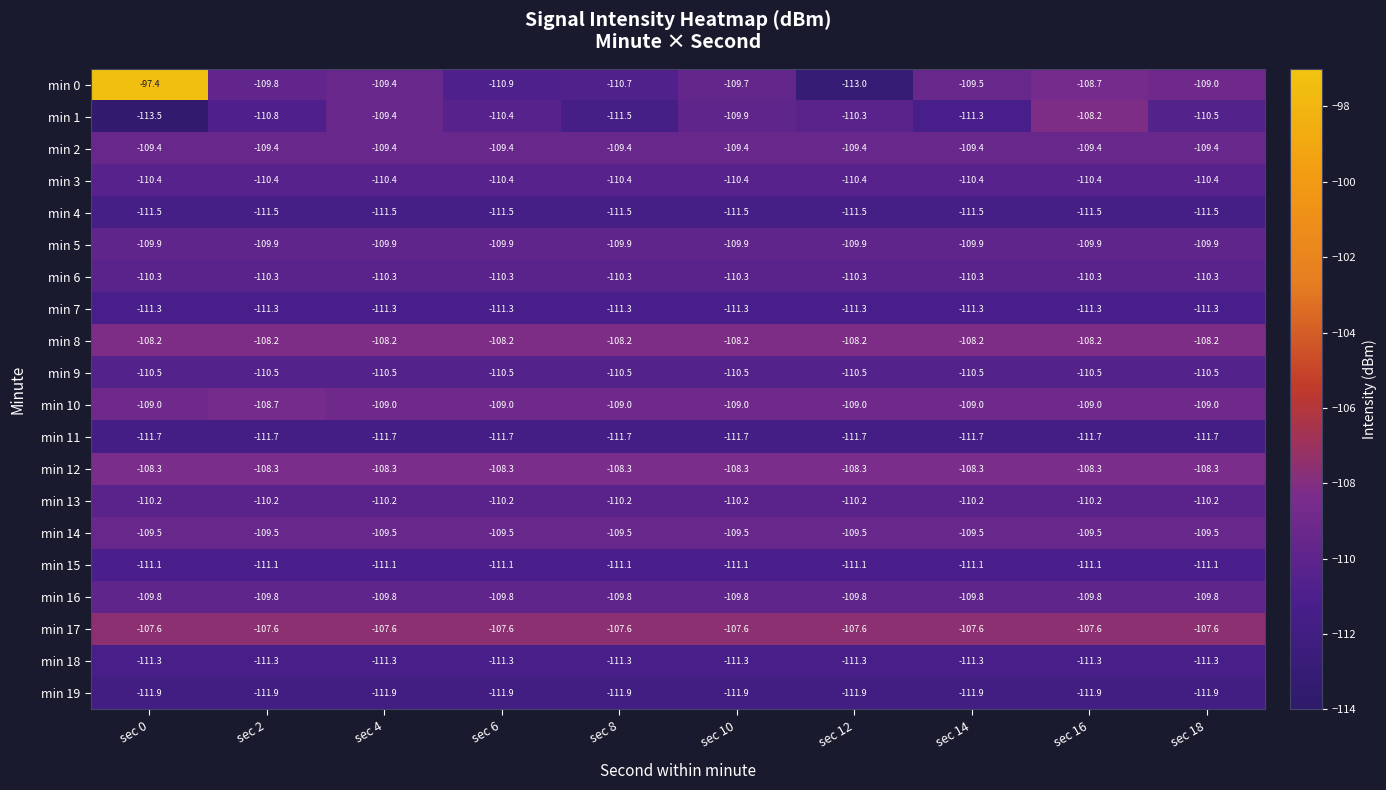

What is the sum of all min 2 values?

-1094.0